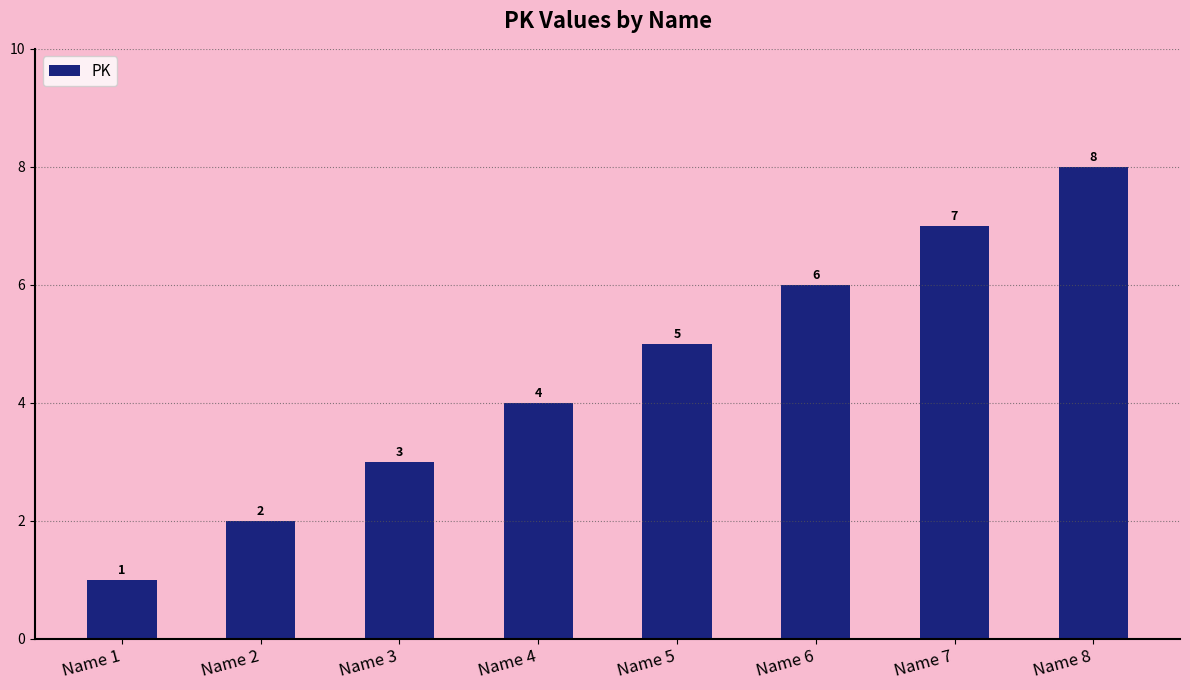

Where is the data nearest to the value 4?

Name 4